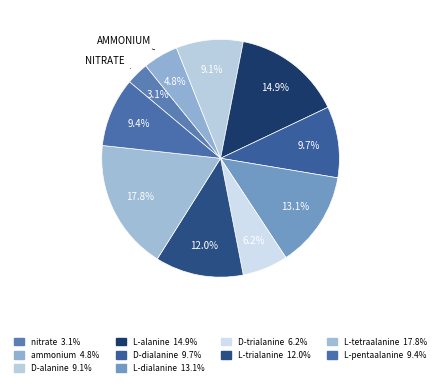

Does any single category account for the majority?

No